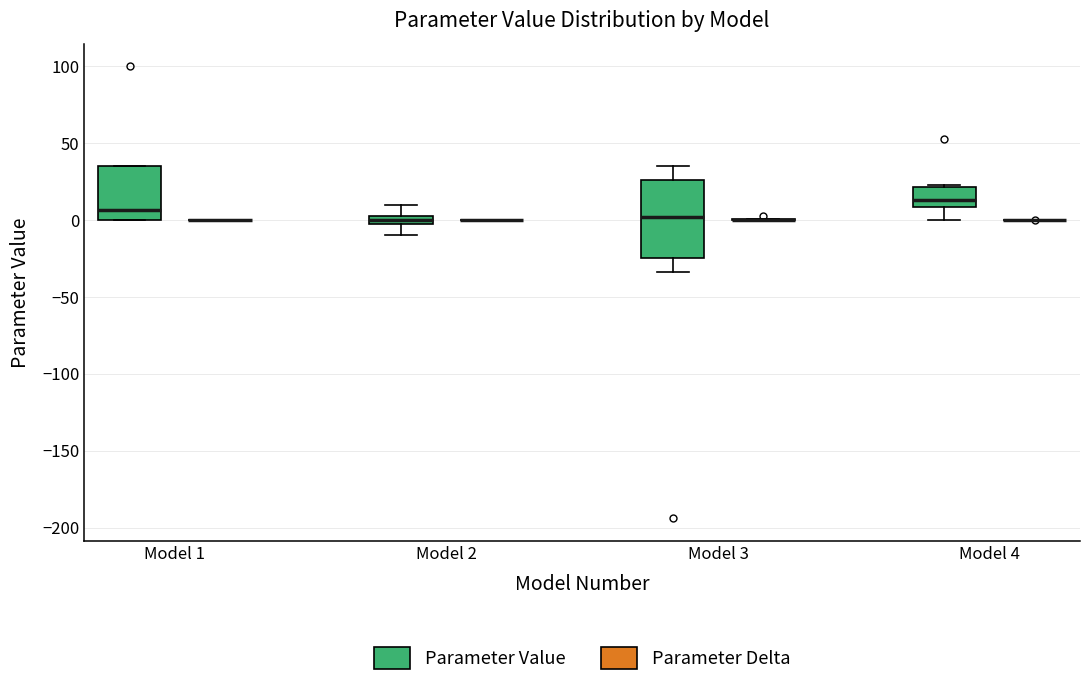

Where is the lower edge of the box for Model 3 (Parameter Value) on the y-axis? The values are not printed on the chart, so give them approximately, as read against the axis.

-25